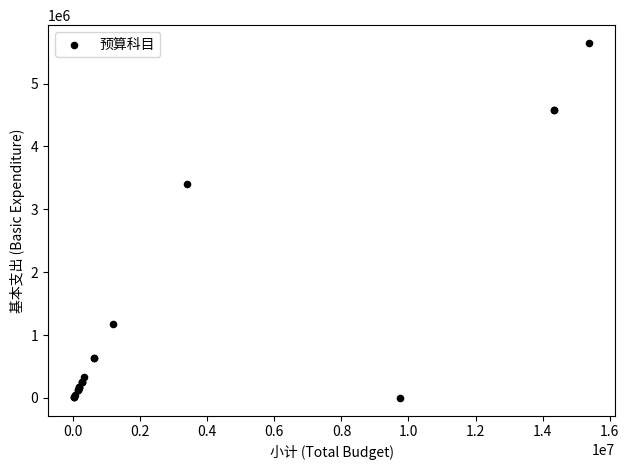

What Y value in the scatter plot is closest to 2823629?

3406234